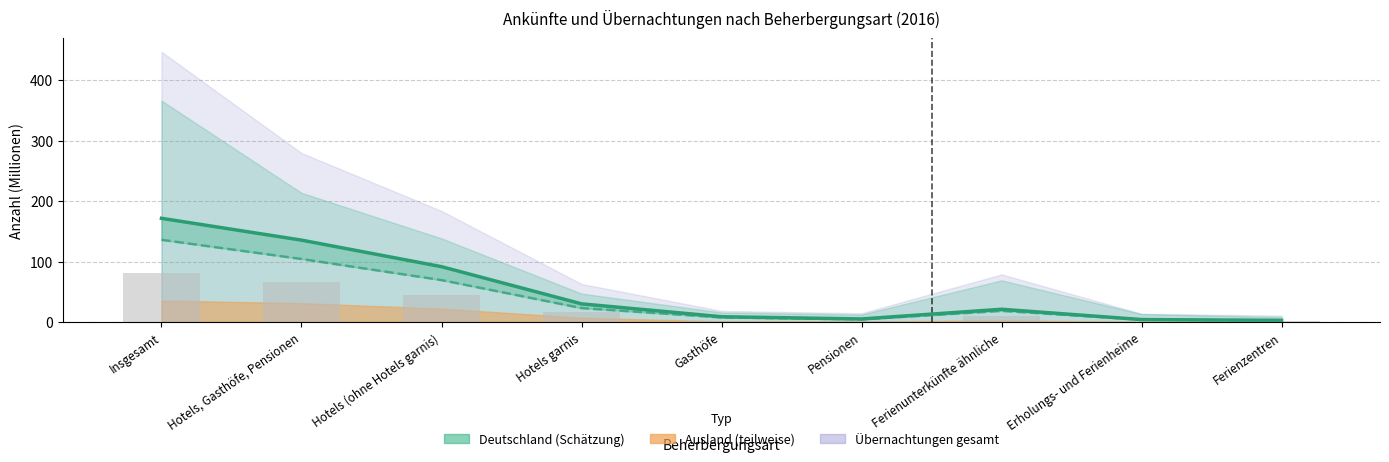

What is the difference between the Deutschland Ankünfte values at Pensionen and Hotels (ohne Hotels garnis)?

65.0